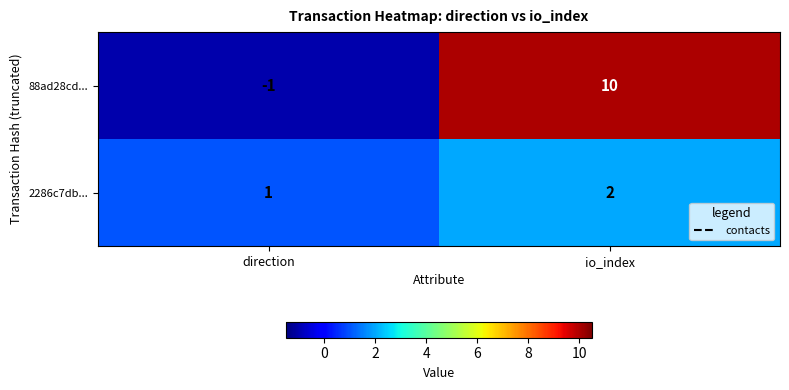

Which series changed the most between direction and io_index?

88ad28cd...